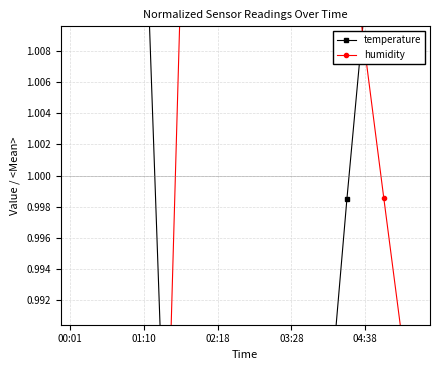

What is the sum of the temperature values at 7 and 11?

1.9